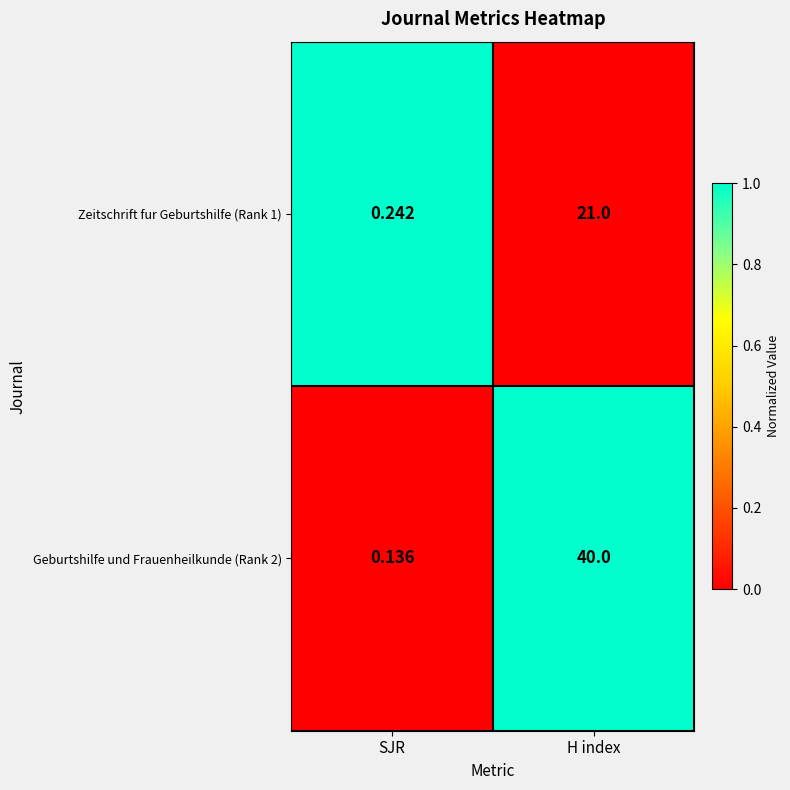

Where is Geburtshilfe und Frauenheilkunde (Rank 2) nearest to the value 20?

SJR